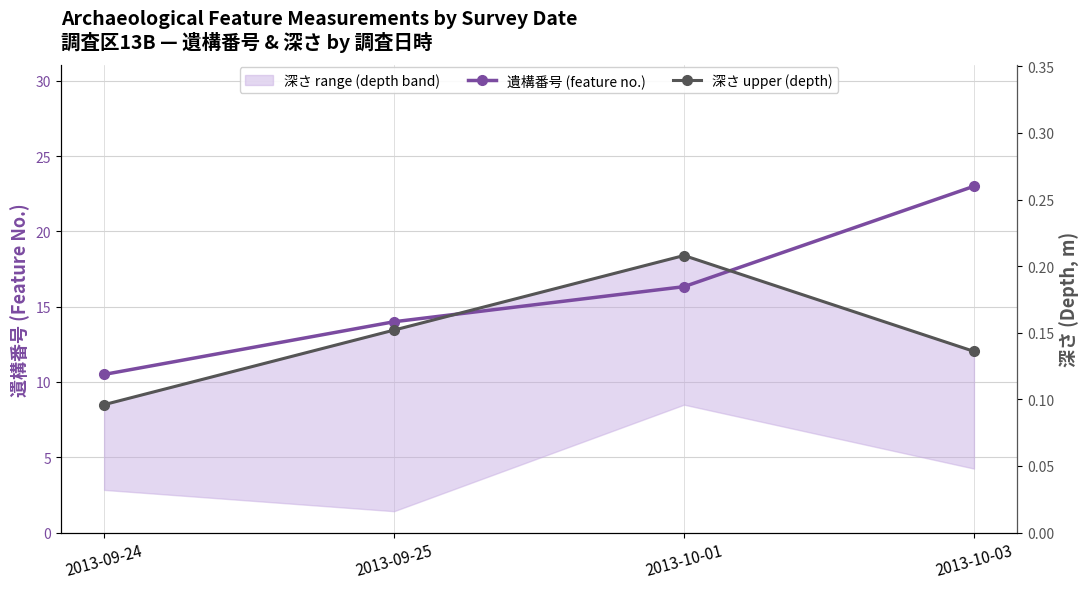

Between 2013-09-24 and 2013-10-03, which series saw the biggest shift?

遺構番号 (feature no.)